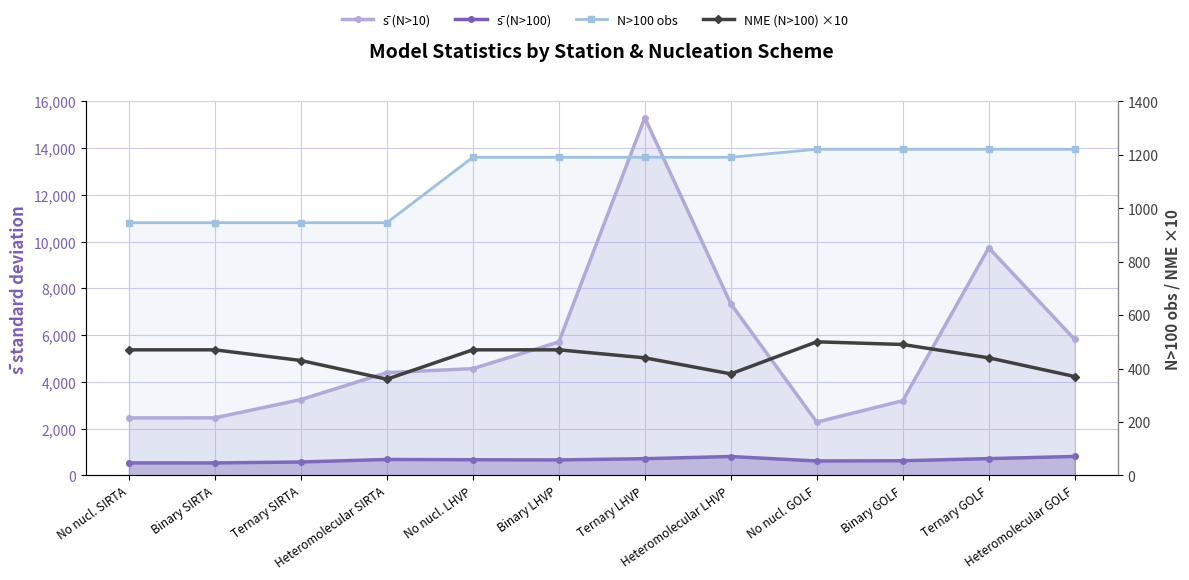

How many N>100 obs values are between 946 and 1221?

12